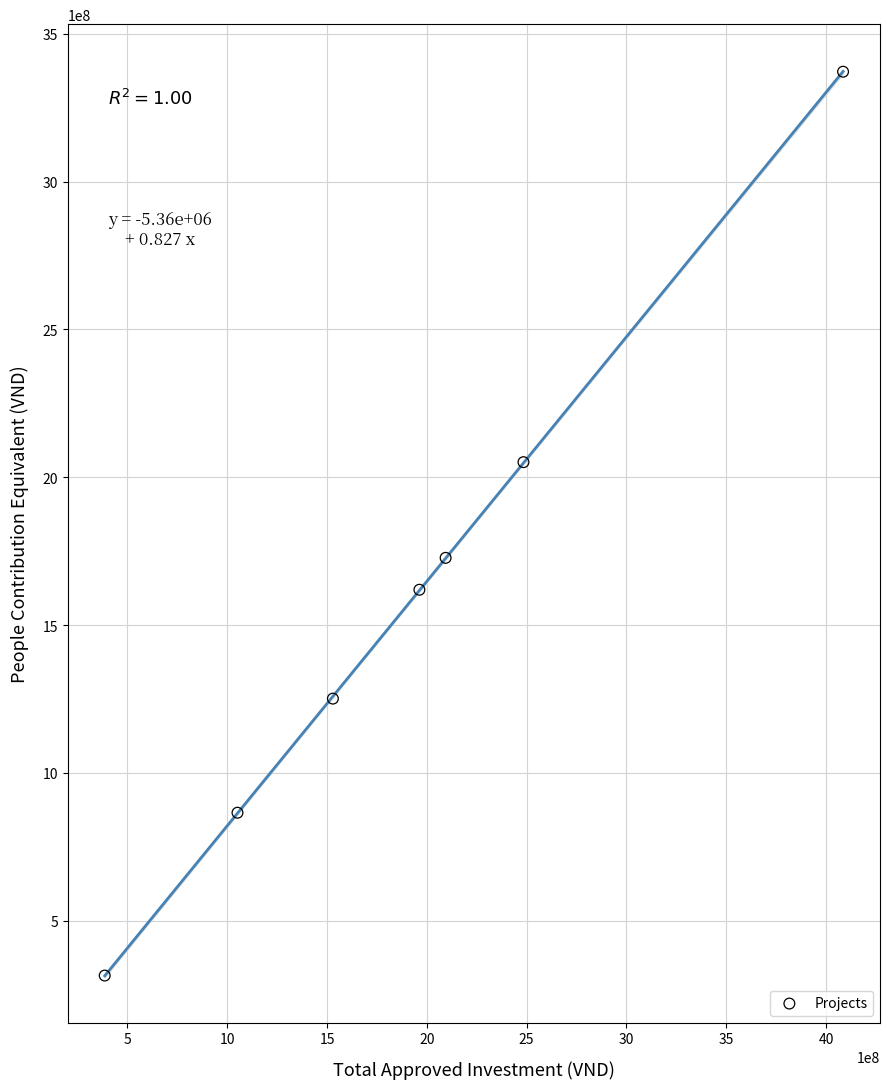

What Y value in the scatter plot is closest to 1843307520?

1727528792